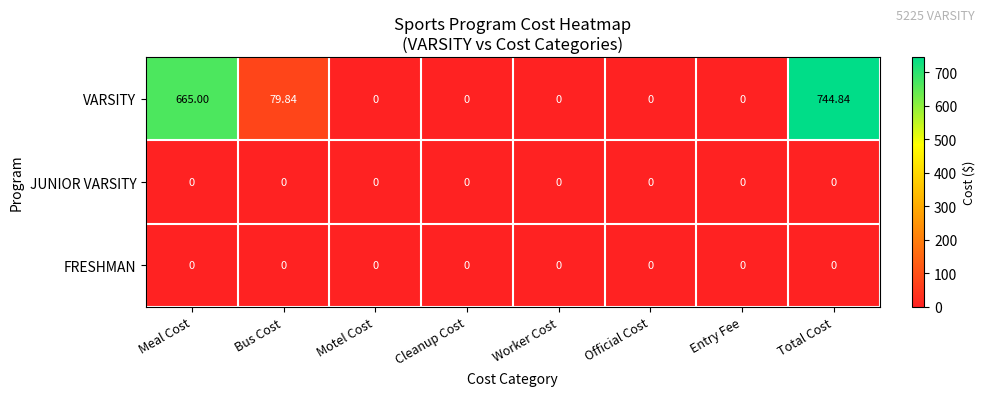

At which label does VARSITY reach its peak?

Total Cost